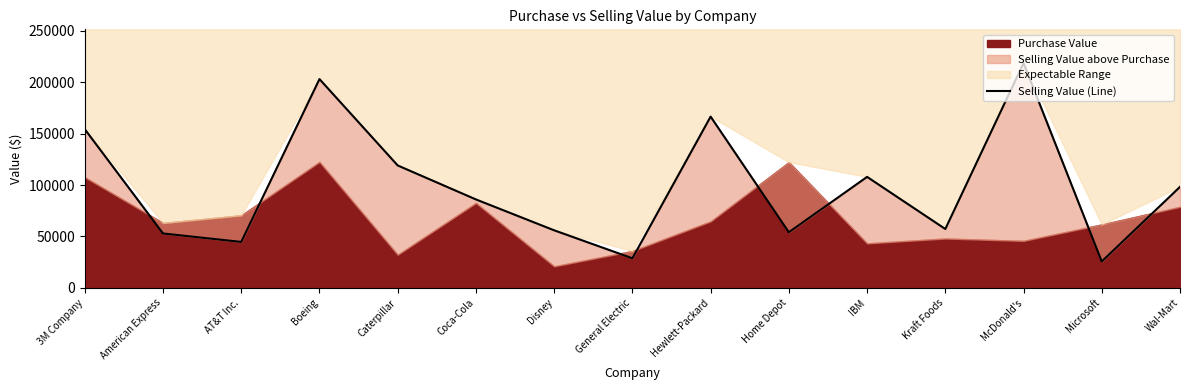

What is the approximate value at AT&T Inc.?

44688.0